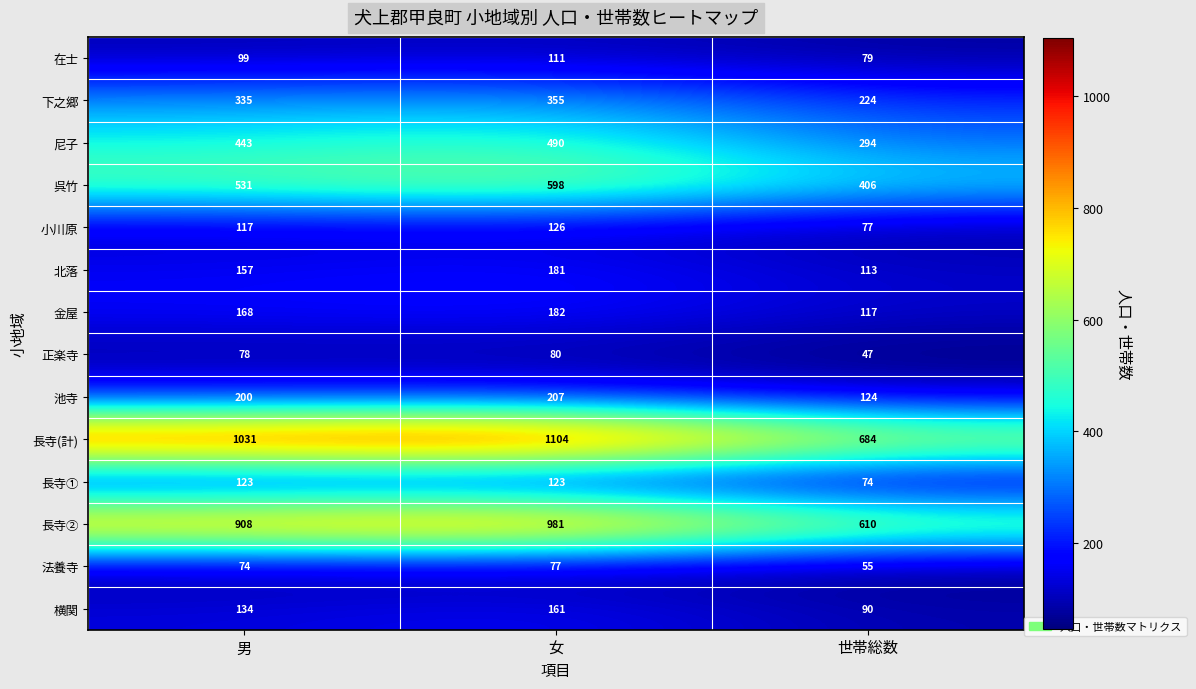

How many categories are shown in the chart?

3